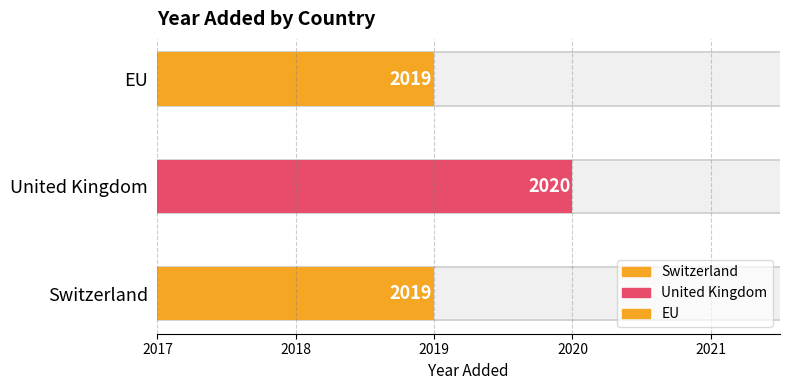

Reading left to right, list all the values displayed in this chart.

2019	2020	2019